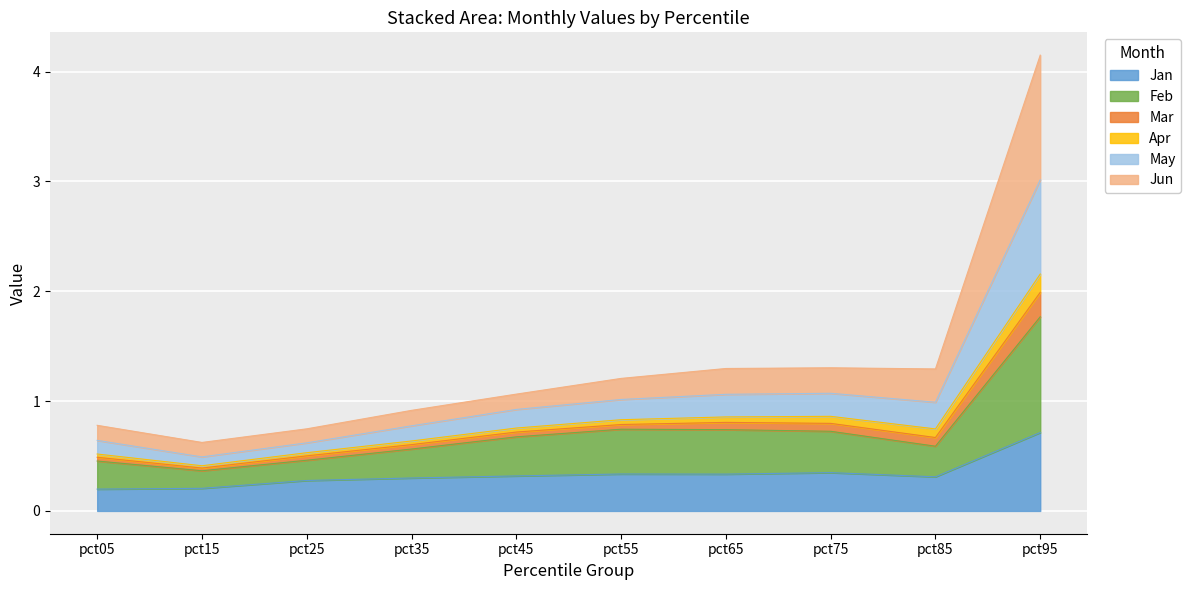

At which category is the sum across all series the highest?

pct95